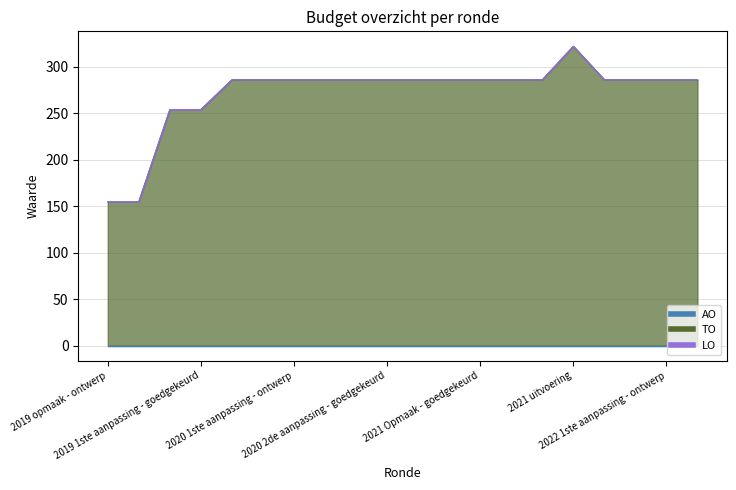

What is the label of the 3rd point from the right?

2022 Opmaak - goedgekeurd